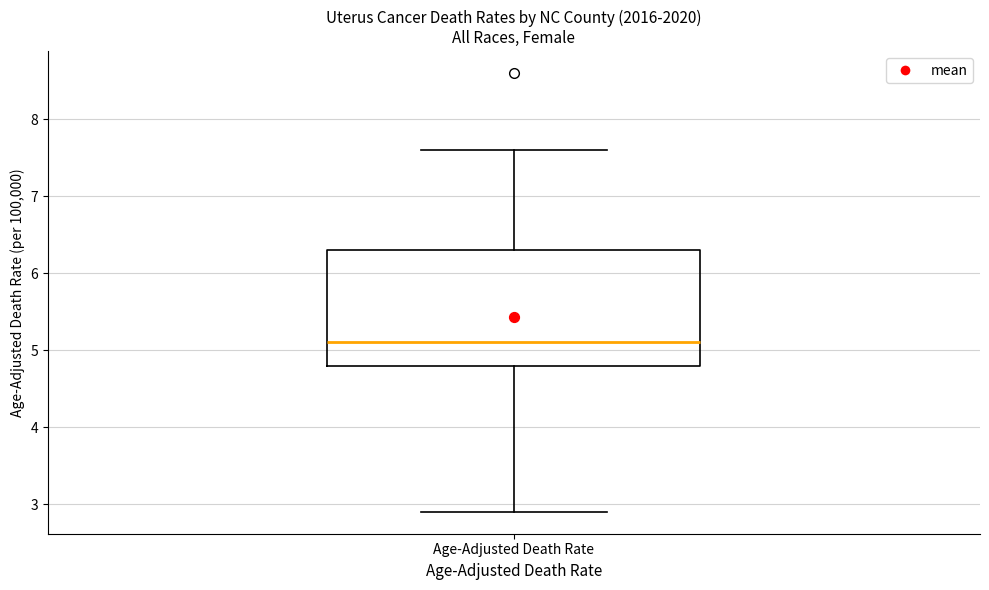

Where does the lower whisker of the box for Age-Adjusted Death Rate end on the y-axis? The values are not printed on the chart, so give them approximately, as read against the axis.

2.9